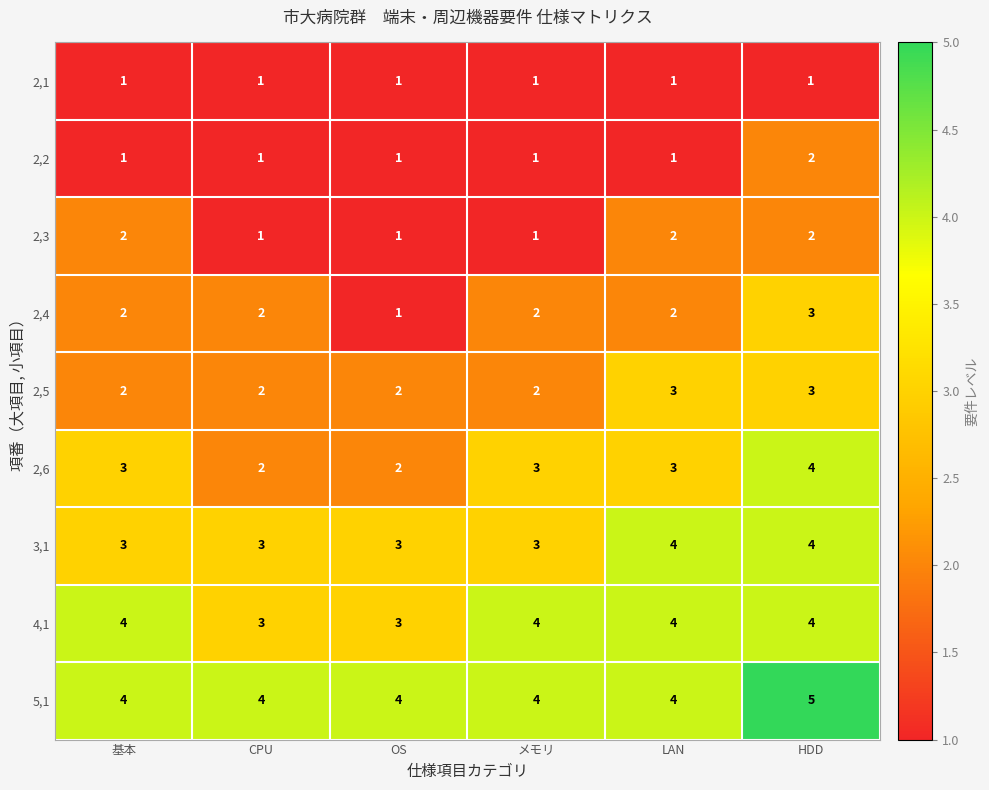

Count the 4,1 values in the range 3 to 4.

6